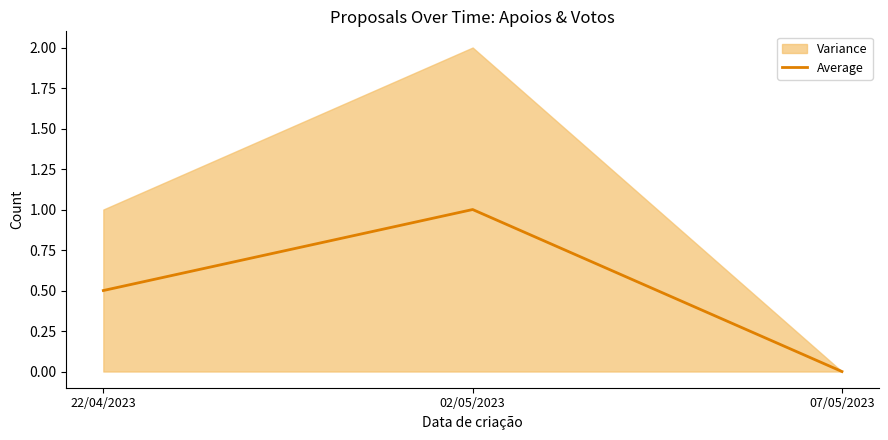

What is the maximum value shown in the chart?

1.0